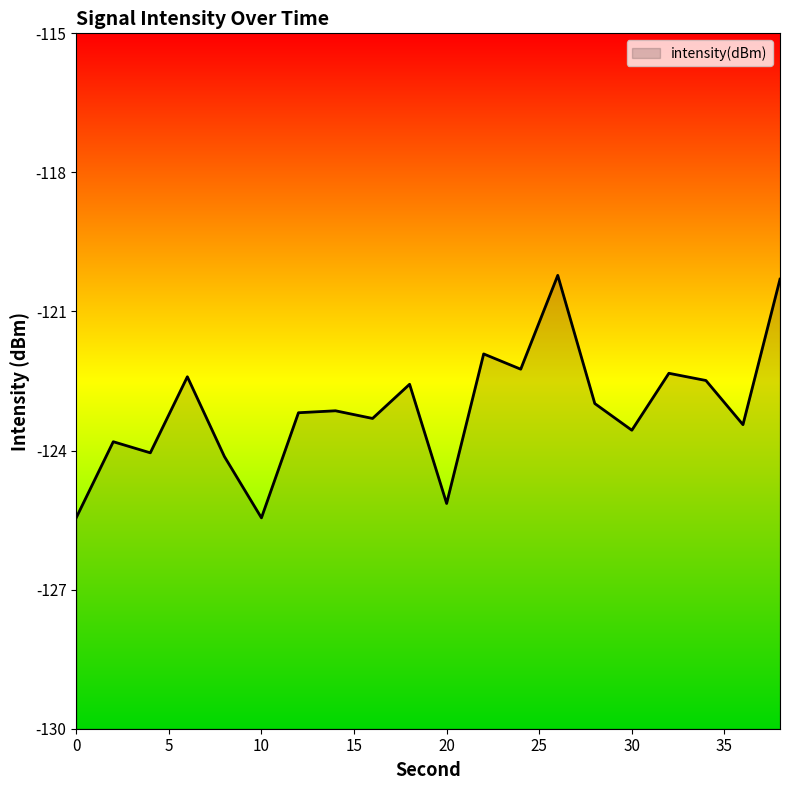

What is the change in value from 2 to 10?

-1.6